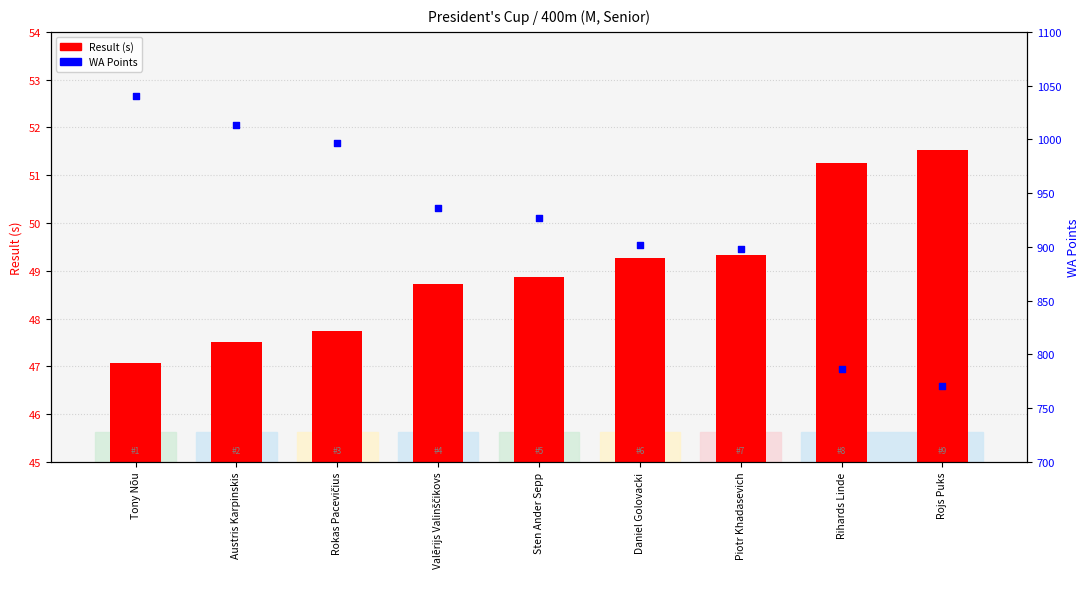

Is the value of Result (s) at Rokas Pacevičius greater than the value of WA Points at Austris Karpinskis?

No